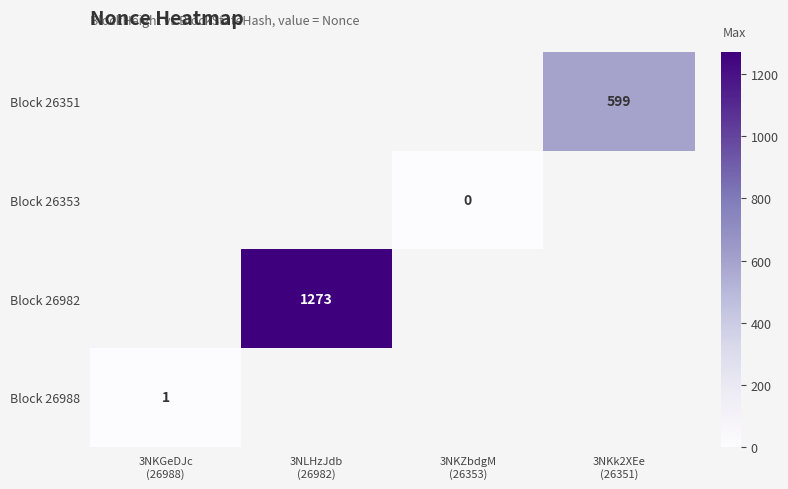

How many distinct data groups are displayed?

4